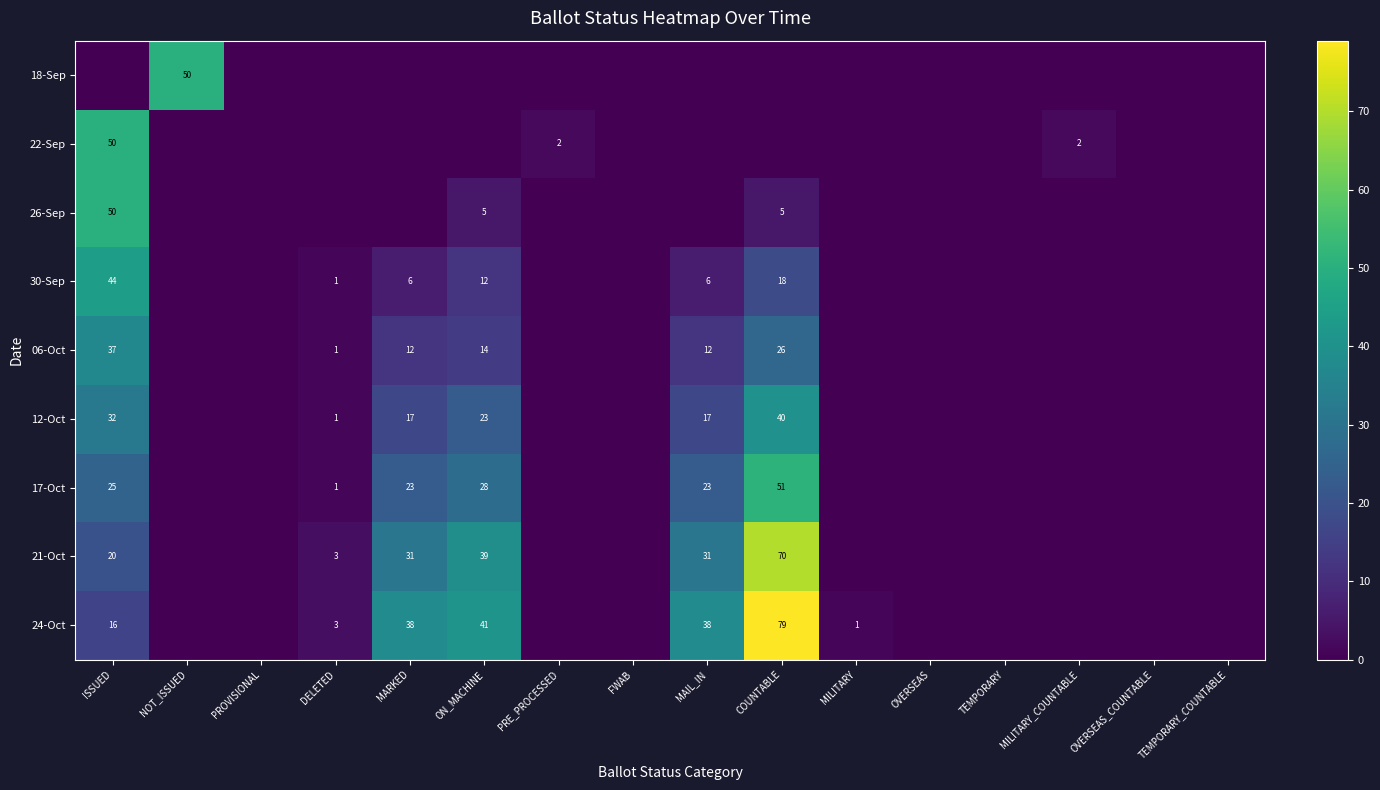

The 12-Oct series shows 17 at MAIL_IN. True or false?

True